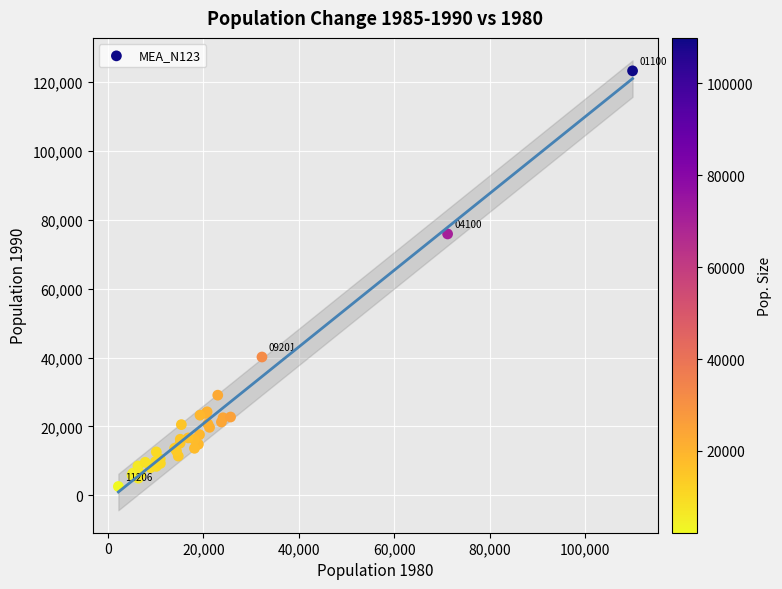

What Y value in the scatter plot is closest to 62896?

75866